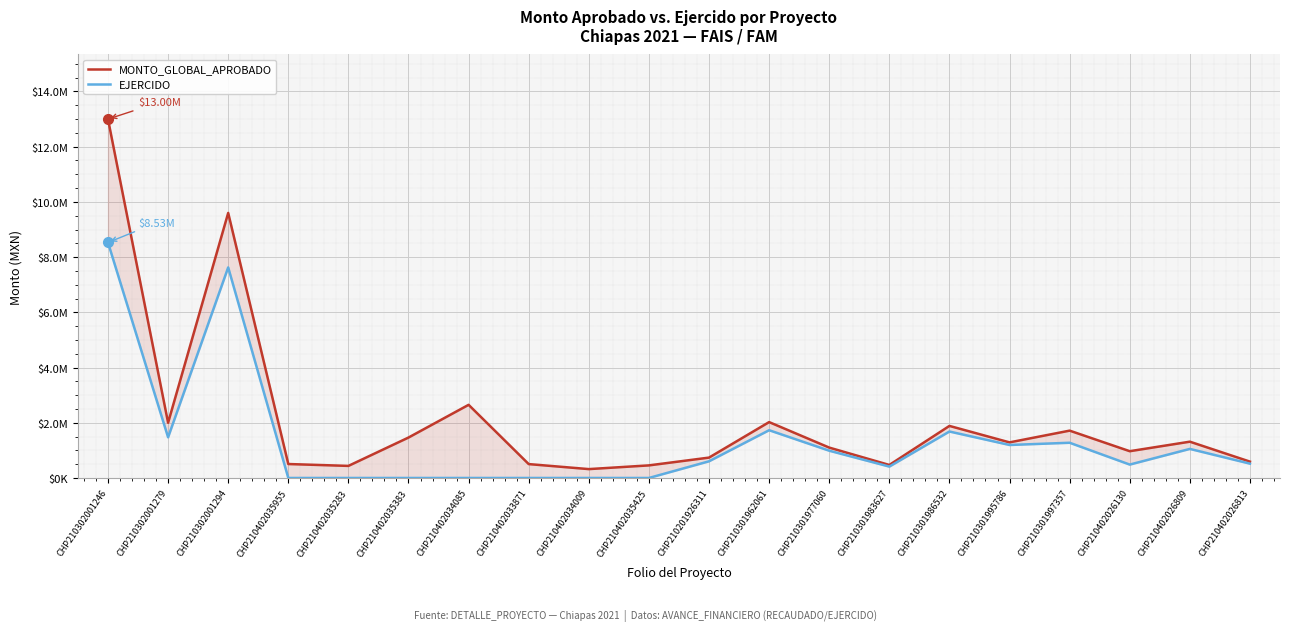

Rank the categories by EJERCIDO value from lowest to highest.

CHP210402035955, CHP210402035283, CHP210402035383, CHP210402034085, CHP210402033871, CHP210402034009, CHP210402035425, CHP210301983627, CHP210402026130, CHP210402026813, CHP210201926311, CHP210301977060, CHP210402026809, CHP210301995786, CHP210301997357, CHP210302001279, CHP210301986532, CHP210301962061, CHP210302001294, CHP210302001246